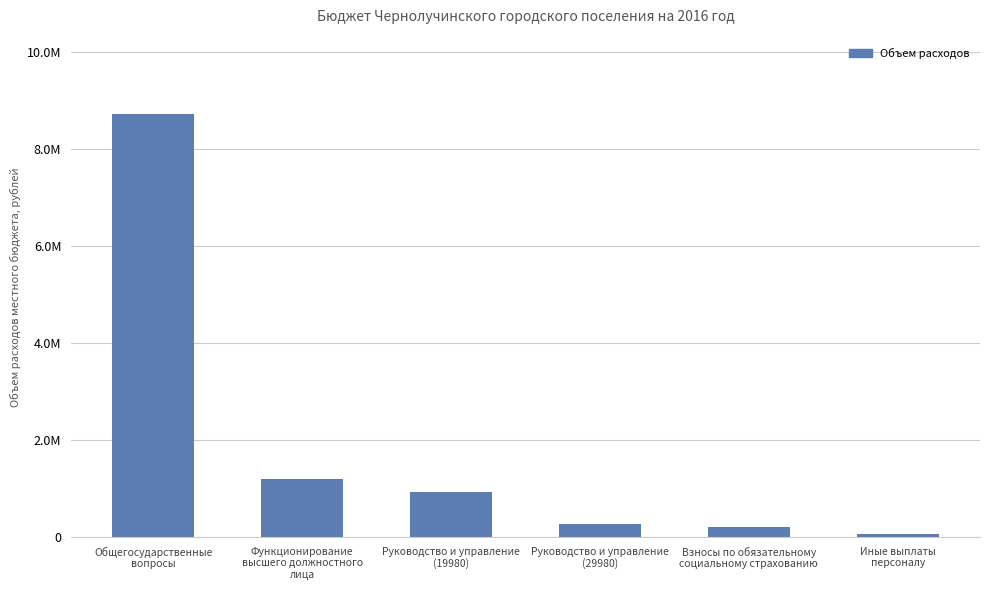

What is the sum of all values?

11384427.5